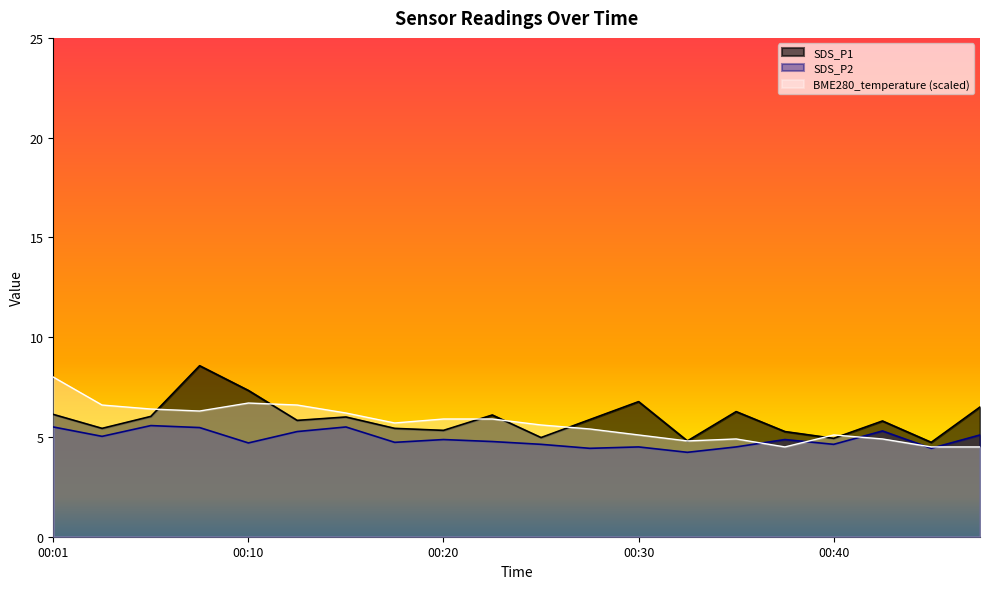

Rank the series by their average value, from lowest to highest.

SDS_P2, BME280_temperature (scaled), SDS_P1